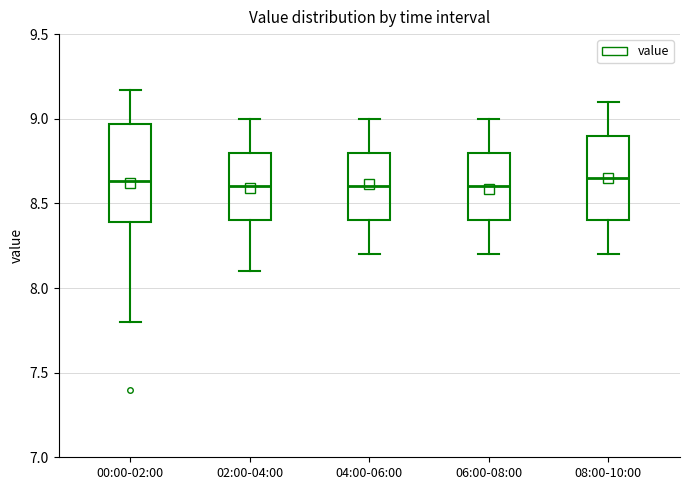

Reading left to right, transcribe this box plot: for each box, give where its median line is, the range the box spans, and where its two whiskers end, as read against the y-axis. The values are not printed on the chart, so give them approximately, as read against the axis.

00:00-02:00: median 8.65, box 8.40 to 8.95, whiskers 7.80 to 9.15
02:00-04:00: median 8.60, box 8.40 to 8.80, whiskers 8.10 to 9.00
04:00-06:00: median 8.60, box 8.40 to 8.80, whiskers 8.20 to 9.00
06:00-08:00: median 8.60, box 8.40 to 8.80, whiskers 8.20 to 9.00
08:00-10:00: median 8.65, box 8.40 to 8.90, whiskers 8.20 to 9.10